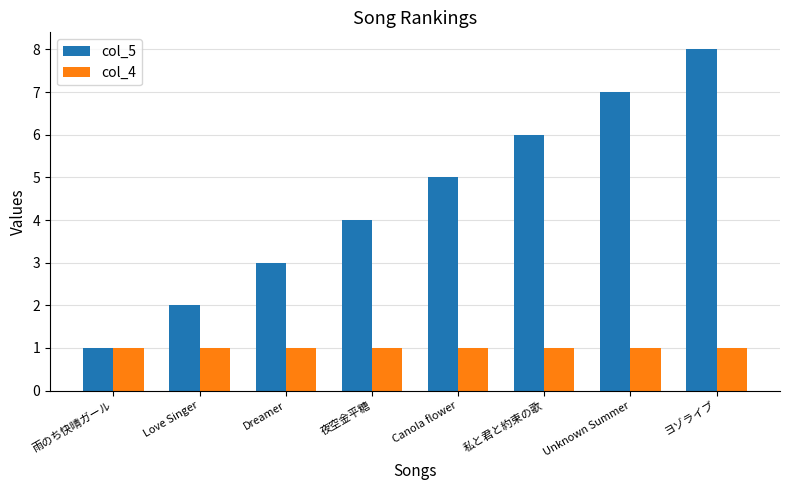

How many bars are there in each group?

2